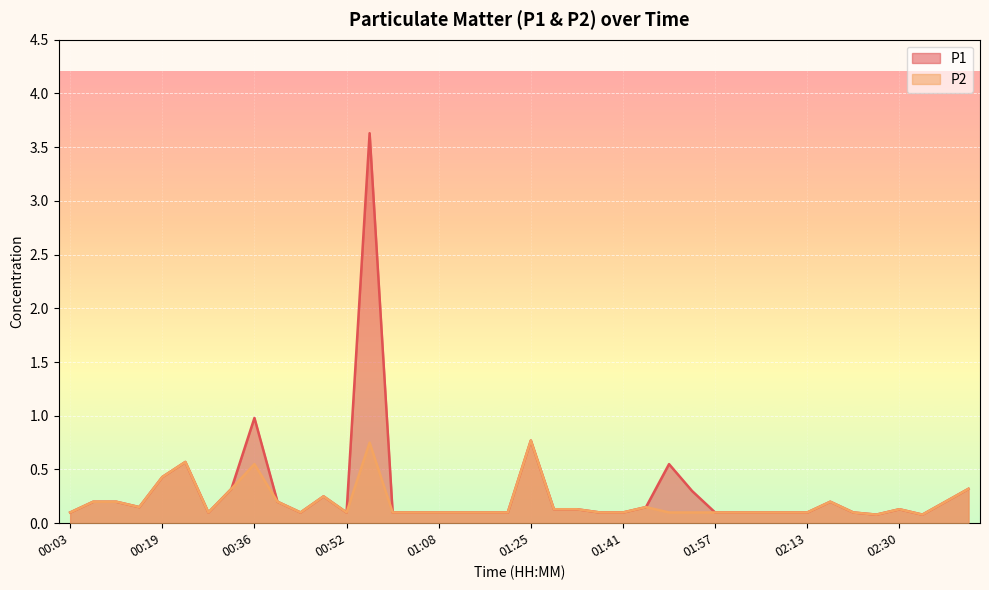

What is the label of the 4th point from the left?

00:15